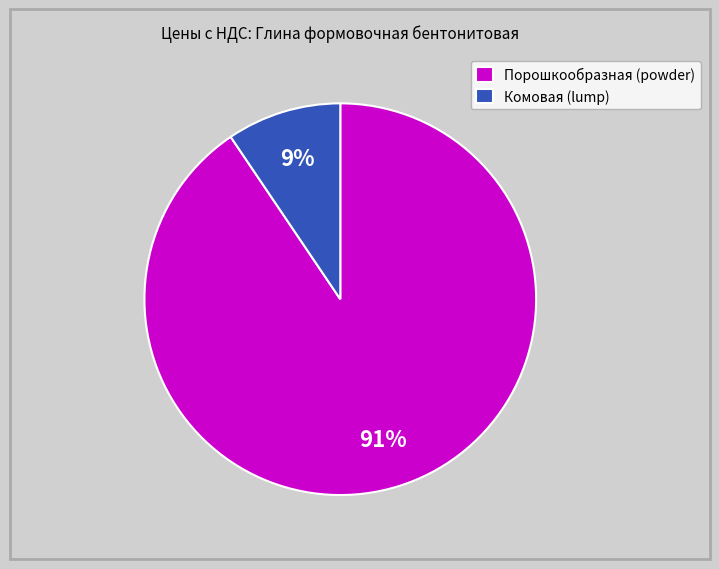

Which has a higher value, Порошкообразная (powder) or Комовая (lump)?

Порошкообразная (powder)